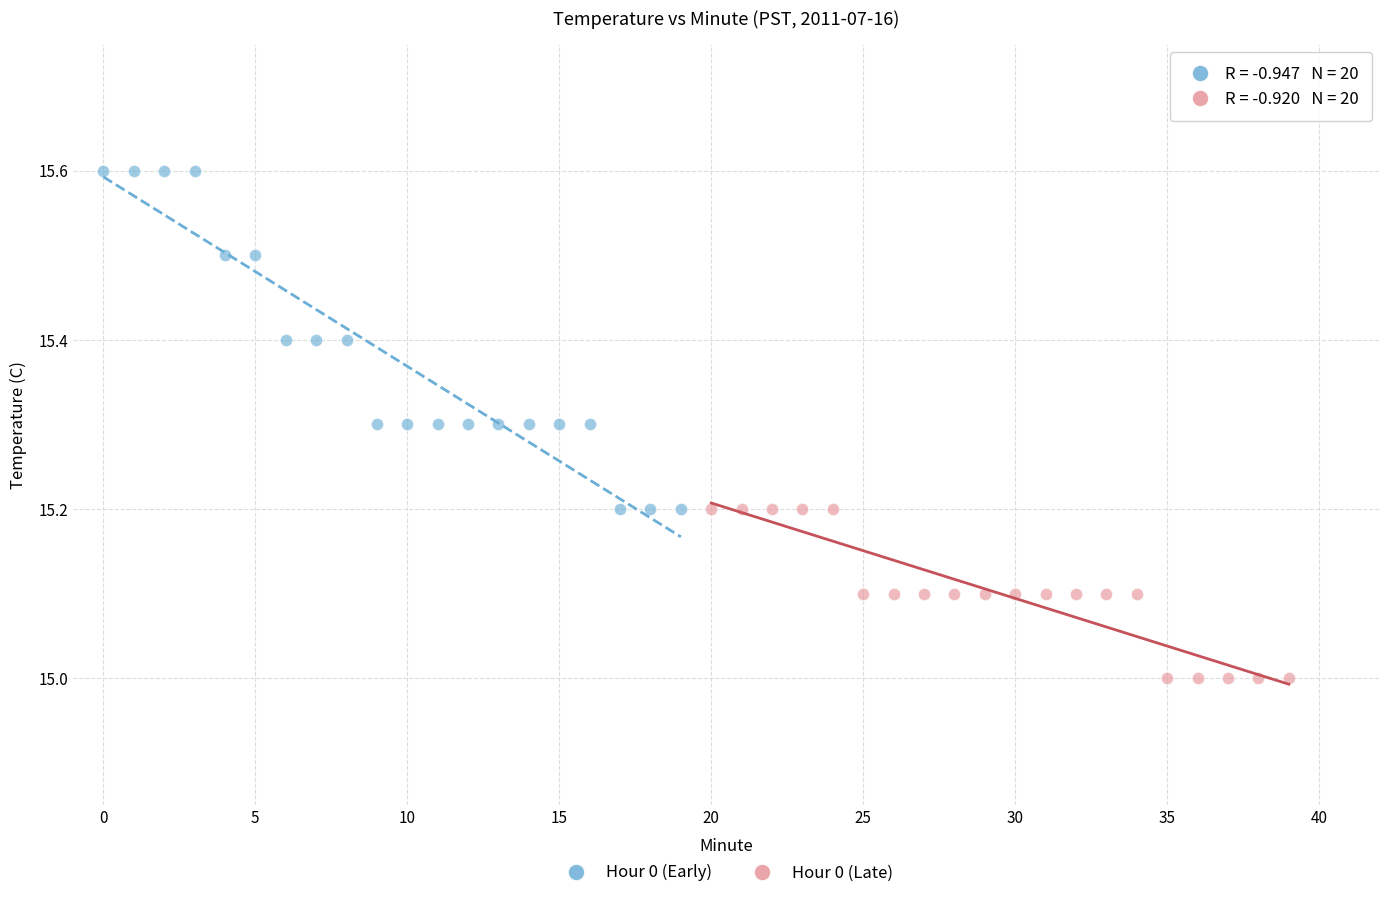

Which series reaches the minimum Y coordinate?

Hour 0 (Late)